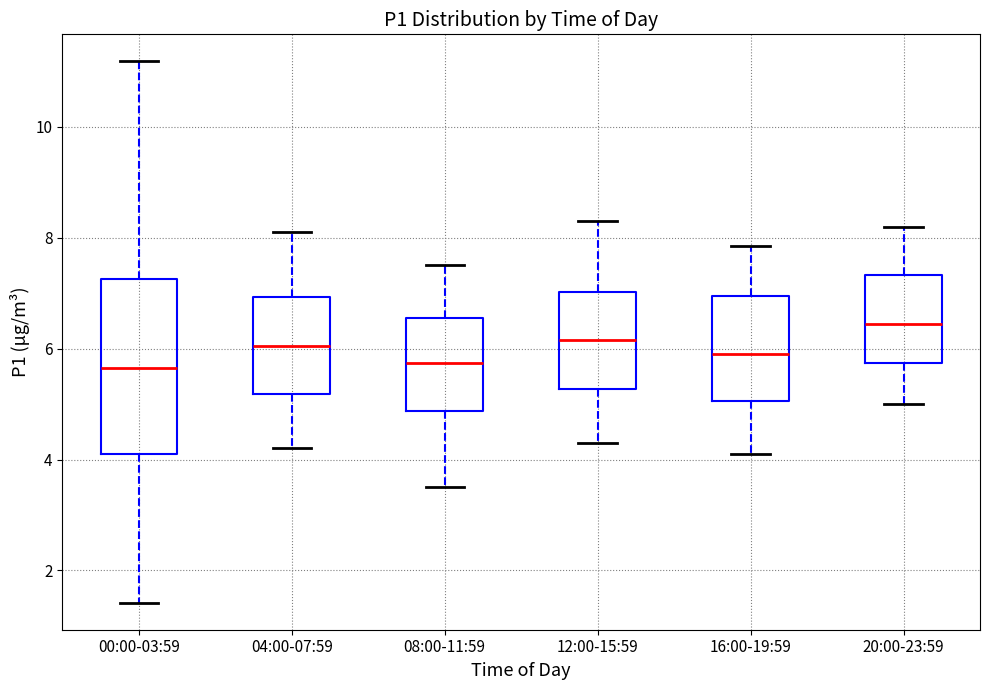

Reading left to right, read every box against the y-axis: the position of its median line, the range the box covers, and the ends of its whiskers. The values are not printed on the chart, so give them approximately, as read against the axis.

00:00-03:59: median 5.6, box 4.0 to 7.2, whiskers 1.4 to 11.2
04:00-07:59: median 6.0, box 5.2 to 7.0, whiskers 4.2 to 8.2
08:00-11:59: median 5.8, box 4.8 to 6.6, whiskers 3.6 to 7.6
12:00-15:59: median 6.2, box 5.2 to 7.0, whiskers 4.4 to 8.4
16:00-19:59: median 6.0, box 5.0 to 7.0, whiskers 4.2 to 7.8
20:00-23:59: median 6.4, box 5.8 to 7.4, whiskers 5.0 to 8.2